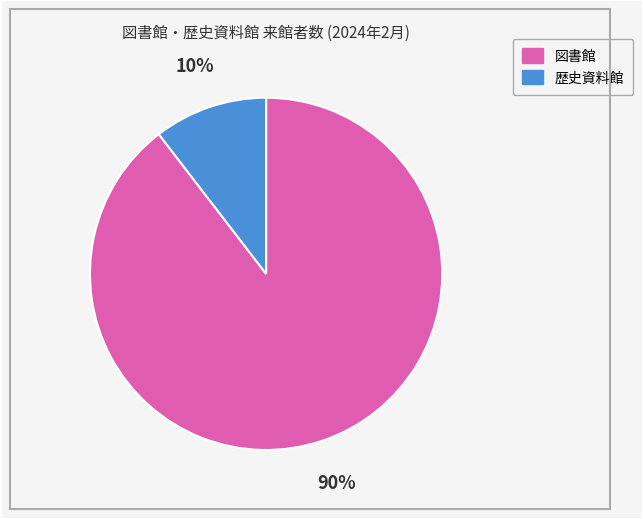

Is there any slice that represents more than half of the pie?

Yes